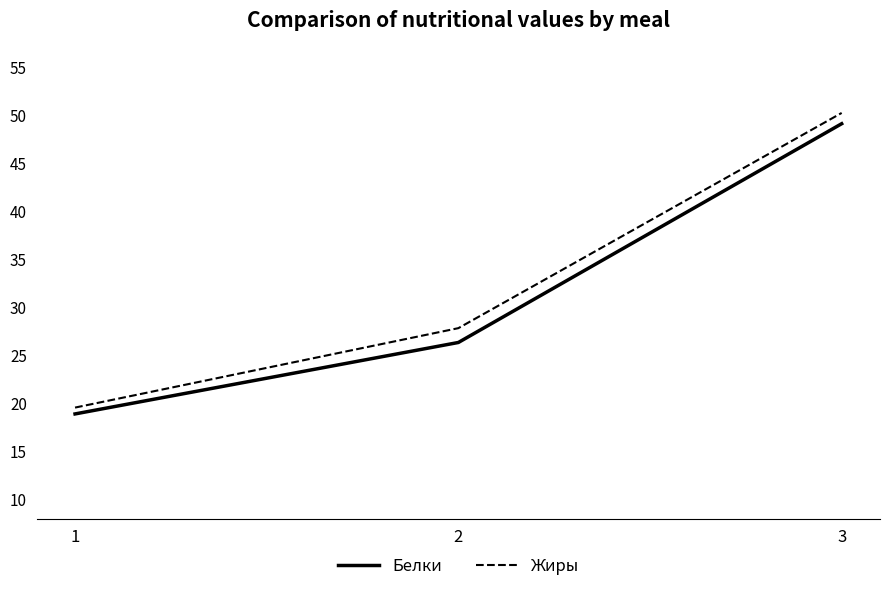

What is the smallest value displayed?

18.9